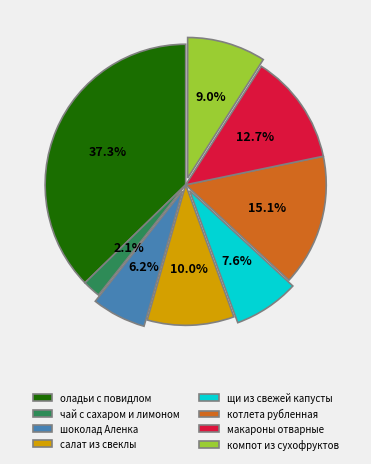

Rank the categories by value from lowest to highest.

чай с сахаром и лимоном, шоколад Аленка, щи из свежей капусты, компот из сухофруктов, салат из свеклы, макароны отварные, котлета рубленная, оладьи с повидлом